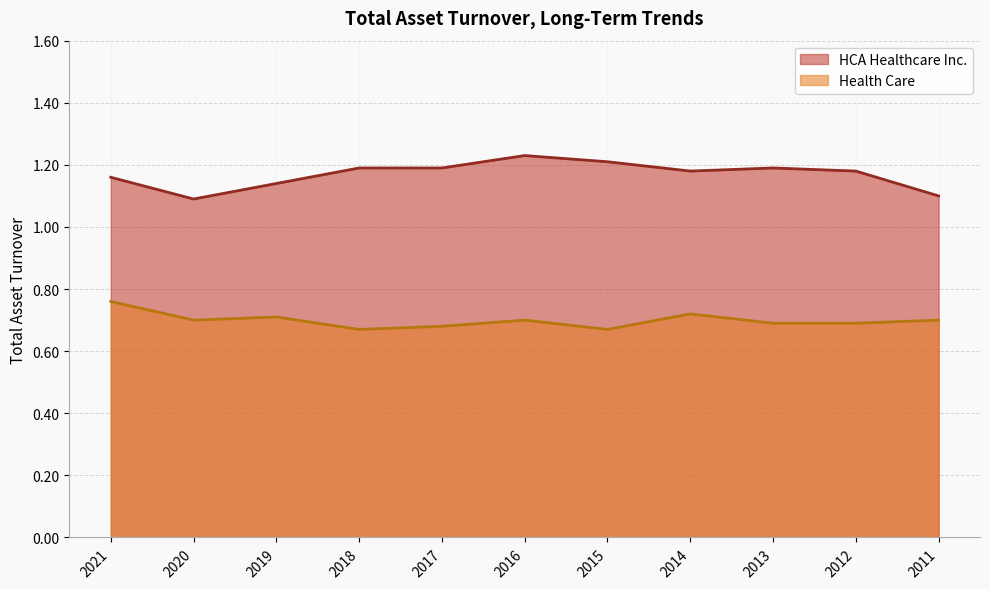

True or false: HCA Healthcare Inc. and Health Care intersect in this chart.

False